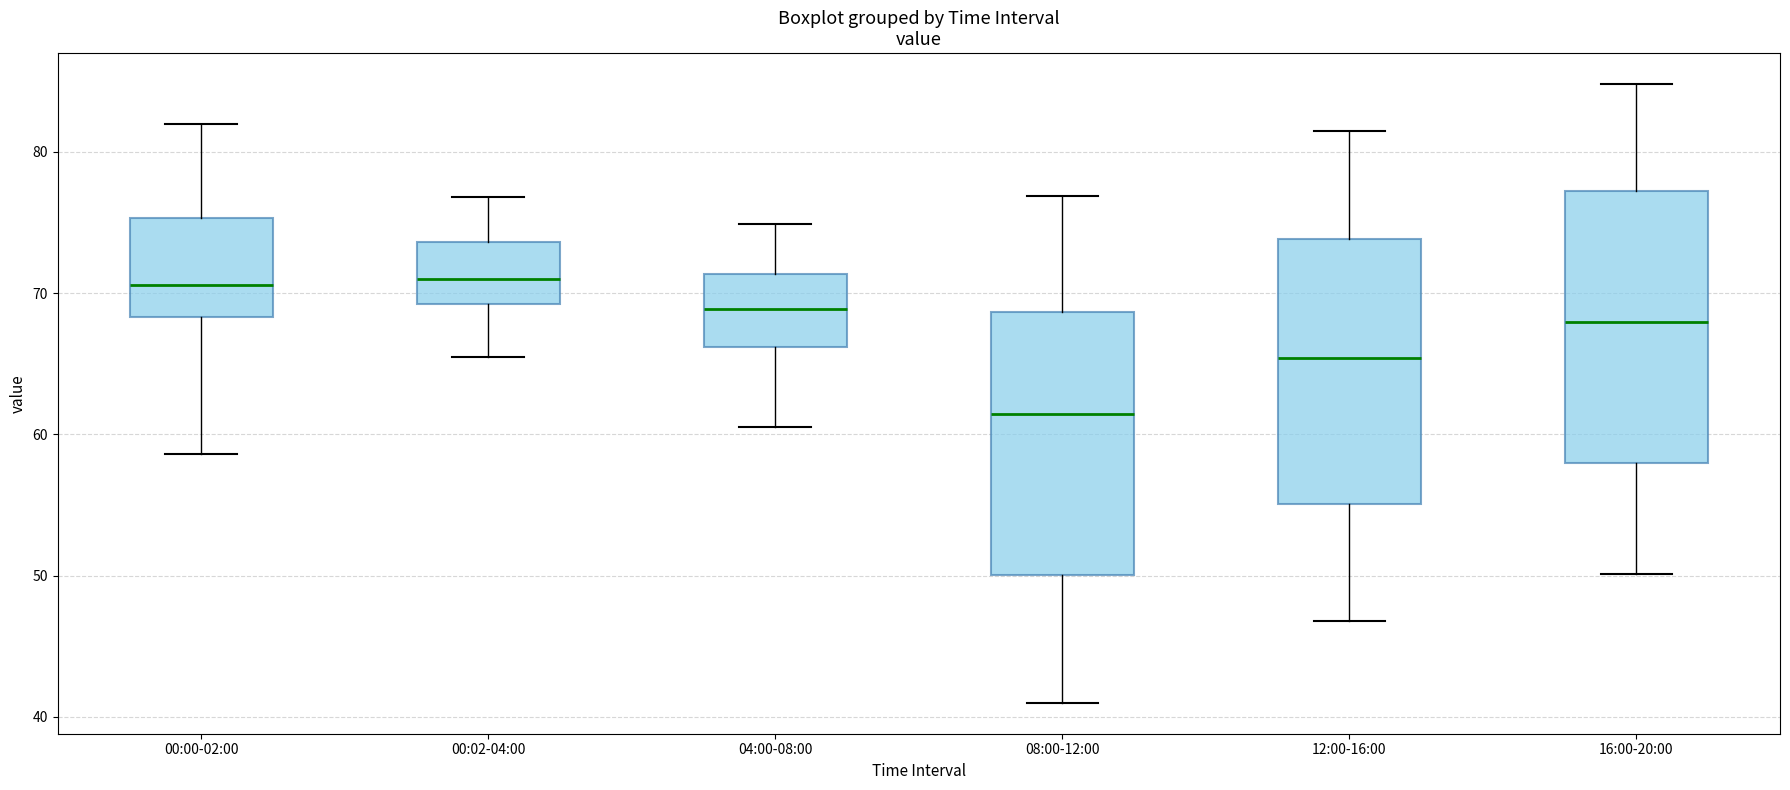

Reading left to right, transcribe this box plot: for each box, give where its median line is, the range the box spans, and where its two whiskers end, as read against the y-axis. The values are not printed on the chart, so give them approximately, as read against the axis.

00:00-02:00: median 71, box 68 to 75, whiskers 59 to 82
00:02-04:00: median 71, box 69 to 74, whiskers 66 to 77
04:00-08:00: median 69, box 66 to 71, whiskers 61 to 75
08:00-12:00: median 61, box 50 to 69, whiskers 41 to 77
12:00-16:00: median 65, box 55 to 74, whiskers 47 to 82
16:00-20:00: median 68, box 58 to 77, whiskers 50 to 85